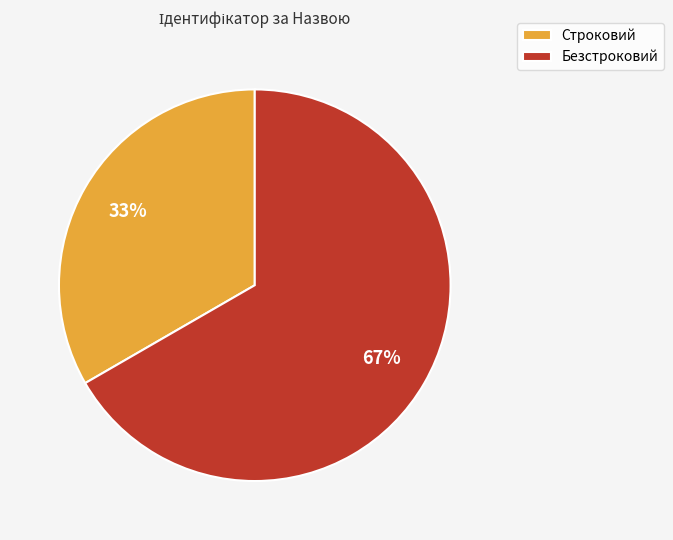

Rank the categories by value from lowest to highest.

Строковий, Безстроковий